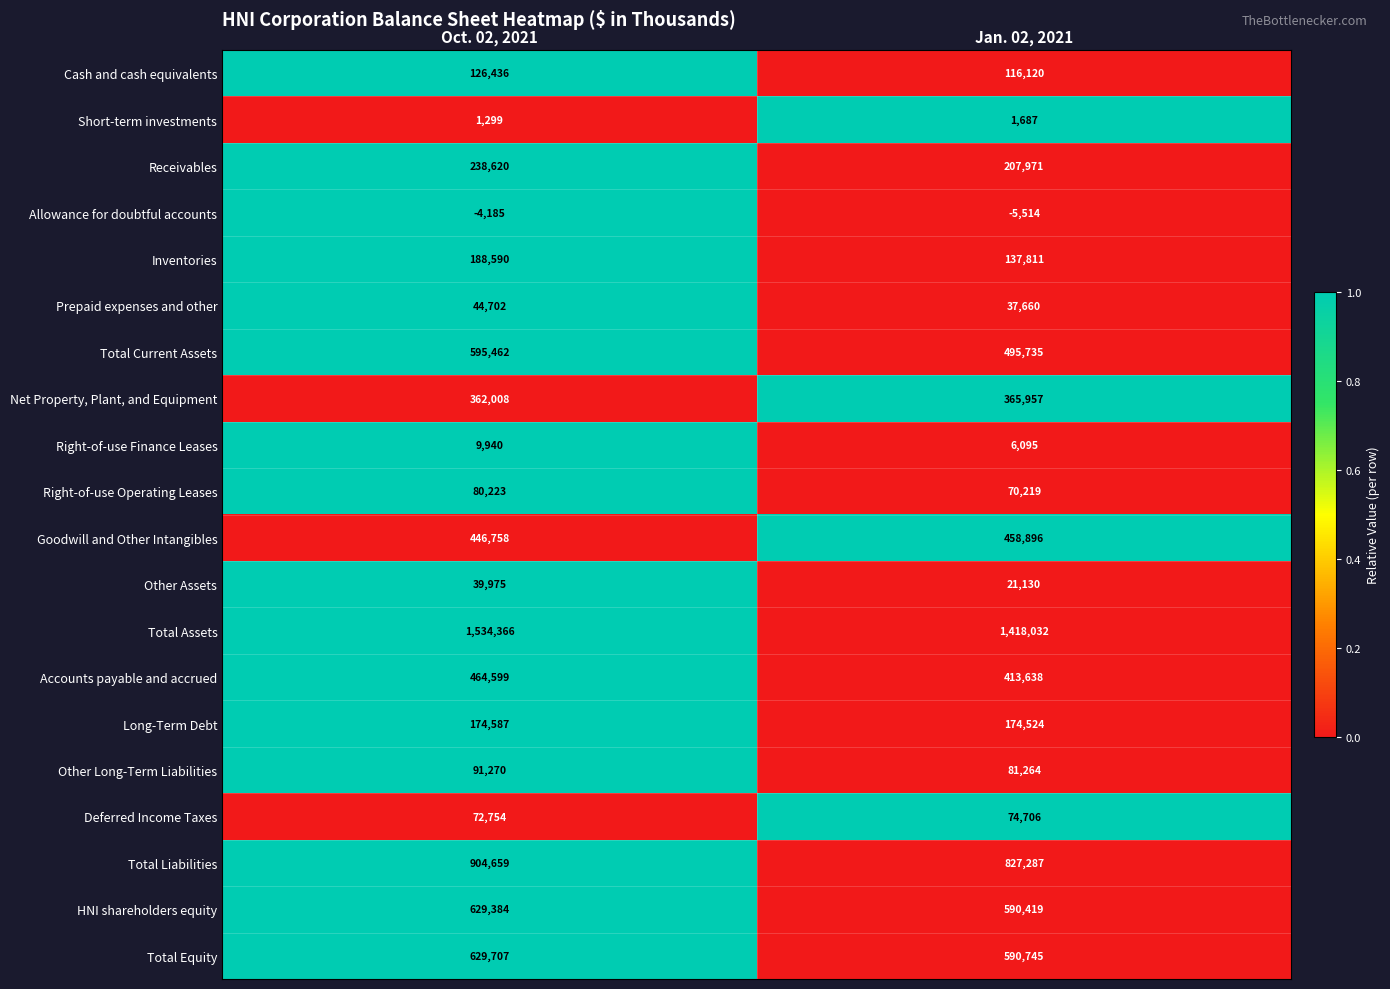

List the series in order of their peak value, highest first.

Total Assets, Total Liabilities, Total Equity, HNI shareholders equity, Total Current Assets, Accounts payable and accrued, Goodwill and Other Intangibles, Net Property, Plant, and Equipment, Receivables, Inventories, Long-Term Debt, Cash and cash equivalents, Other Long-Term Liabilities, Right-of-use Operating Leases, Deferred Income Taxes, Prepaid expenses and other, Other Assets, Right-of-use Finance Leases, Short-term investments, Allowance for doubtful accounts